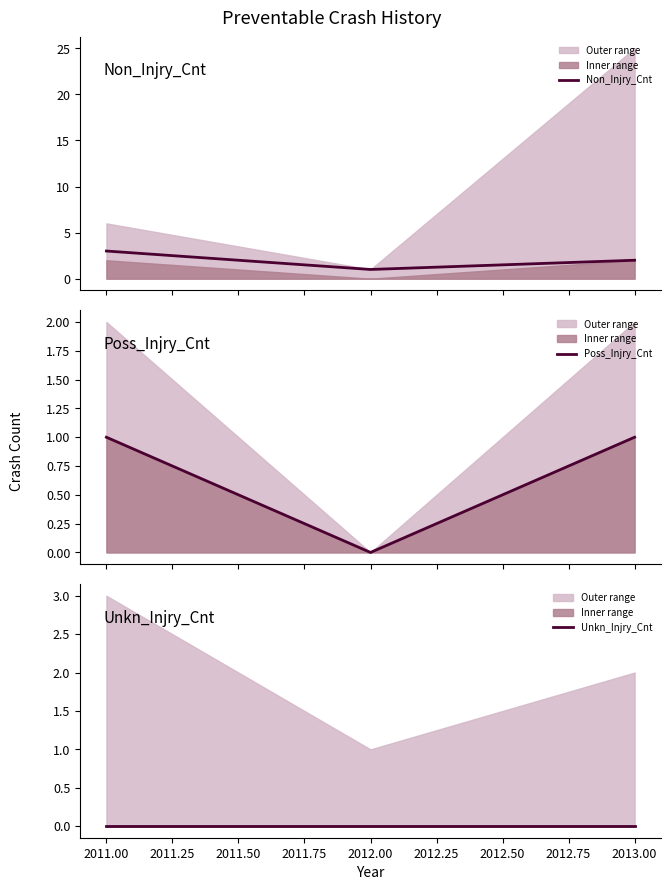

Is the value of Poss_Injry_Cnt at 2013.00 greater than the value of Non_Injry_Cnt at 2013.00?

No